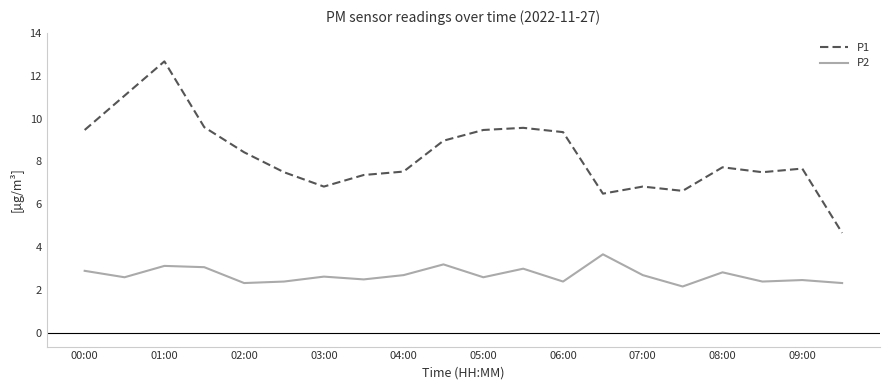

What is the maximum value shown in the chart?

12.7